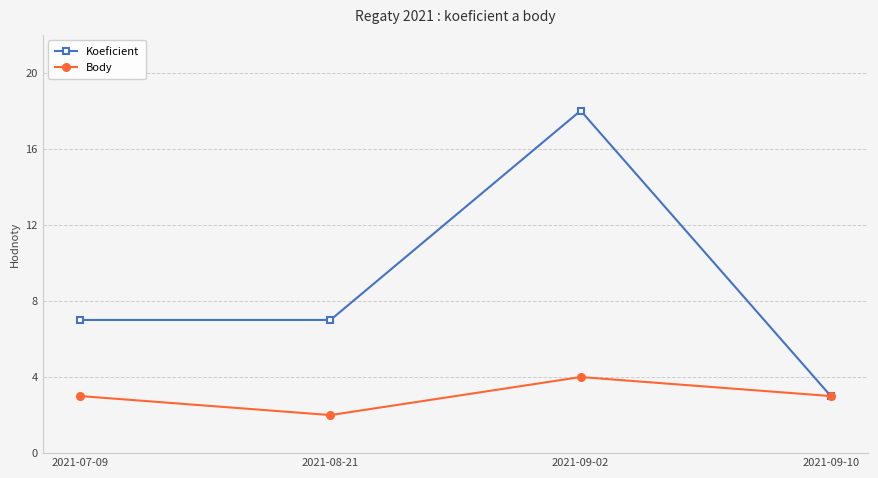

Which category has the lowest value in the Koeficient series?

2021-09-10